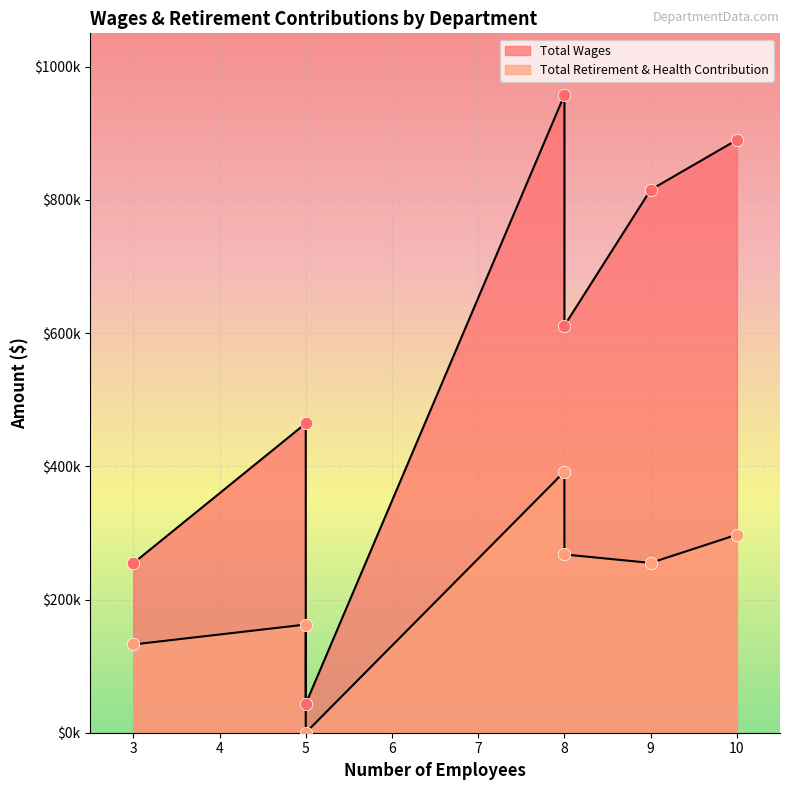

Which series contains the lowest Y value?

Total Retirement & Health Contribution